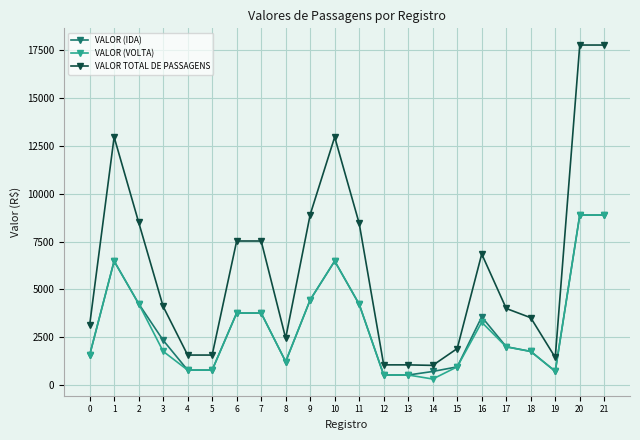

The VALOR (VOLTA) series shows 318.8 at 14. True or false?

True